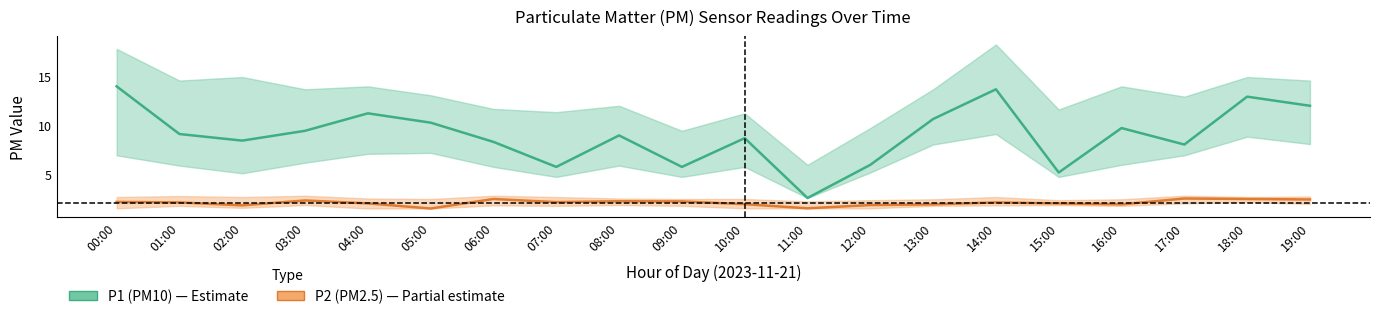

The P2_lo series shows 0.9 at 12:00. True or false?

False